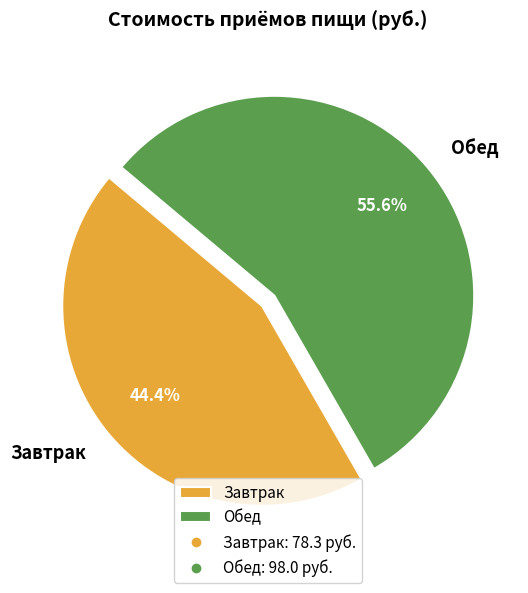

What is the ratio of the value at Завтрак to the value at Обед?

0.8